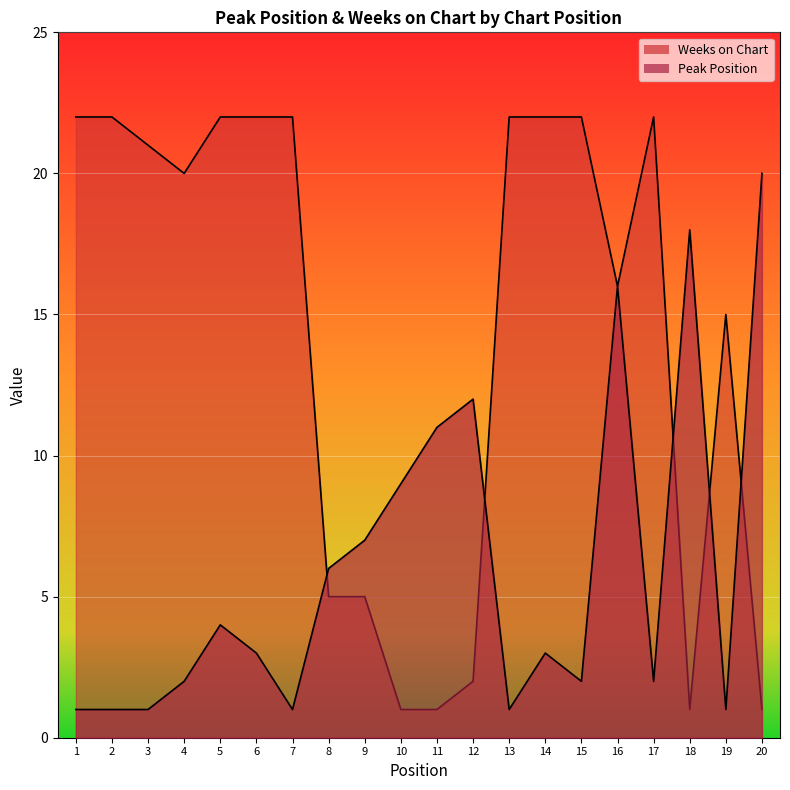

In Weeks on Chart, how many points are higher than both neighbors (excluding endpoints)?

2